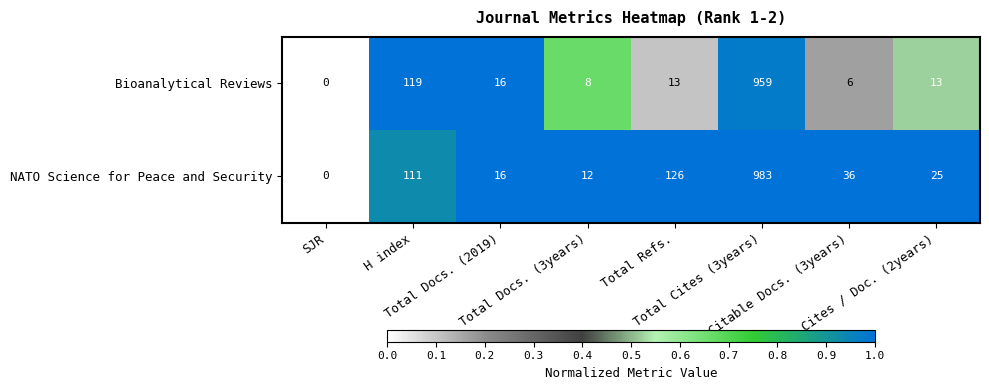

At how many categories does at least one series exceed 42?

3